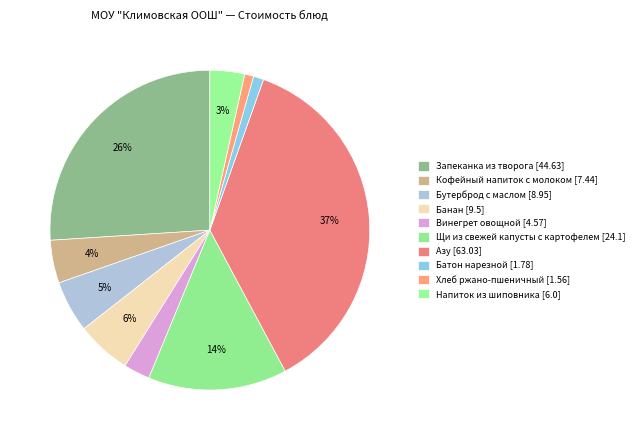

Approximately how many times larger is the value at Хлеб ржано-пшеничный compared to Винегрет овощной?

0.3